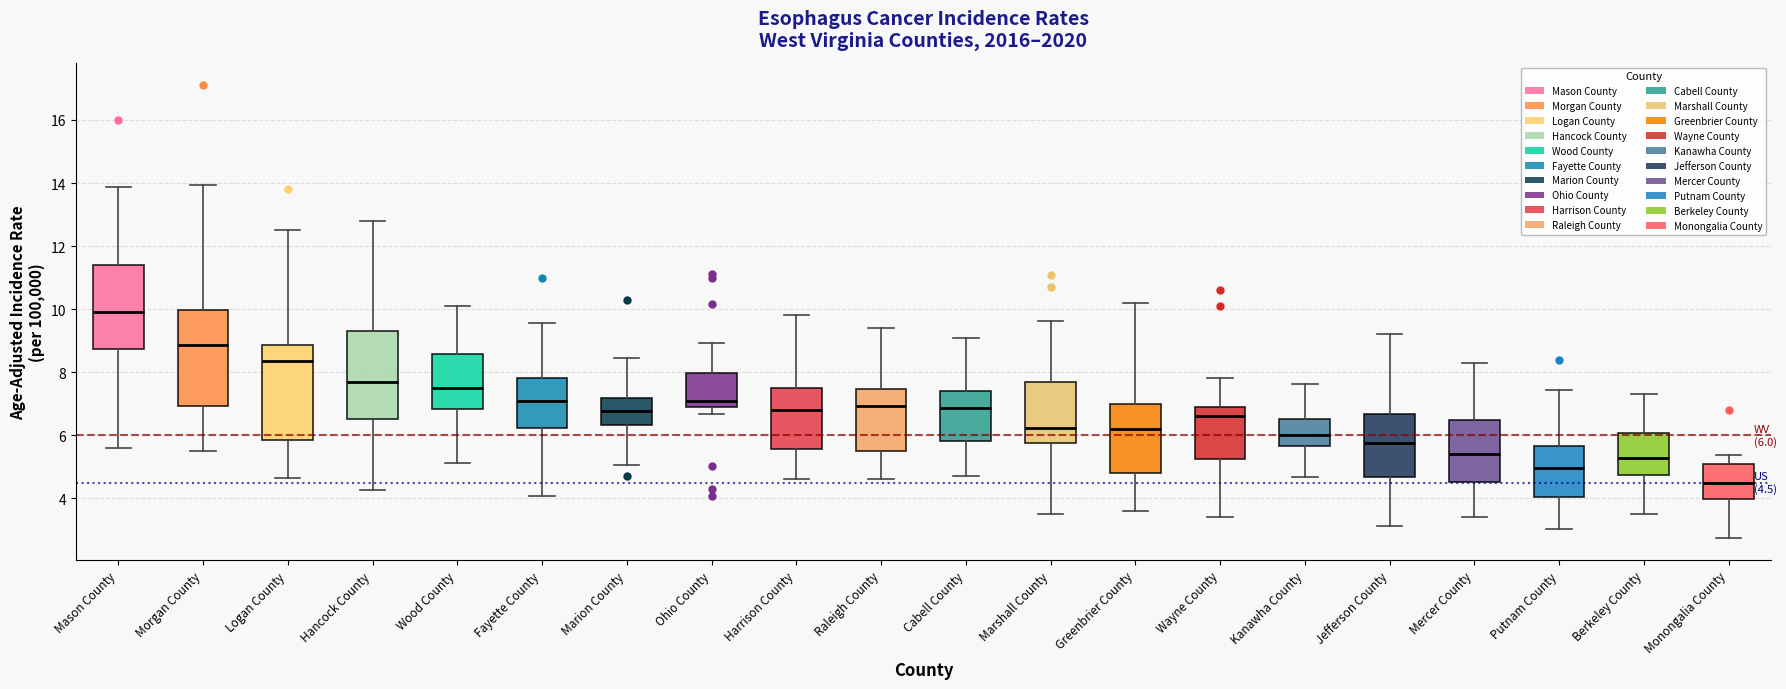

Which box has the highest median line?

Mason County